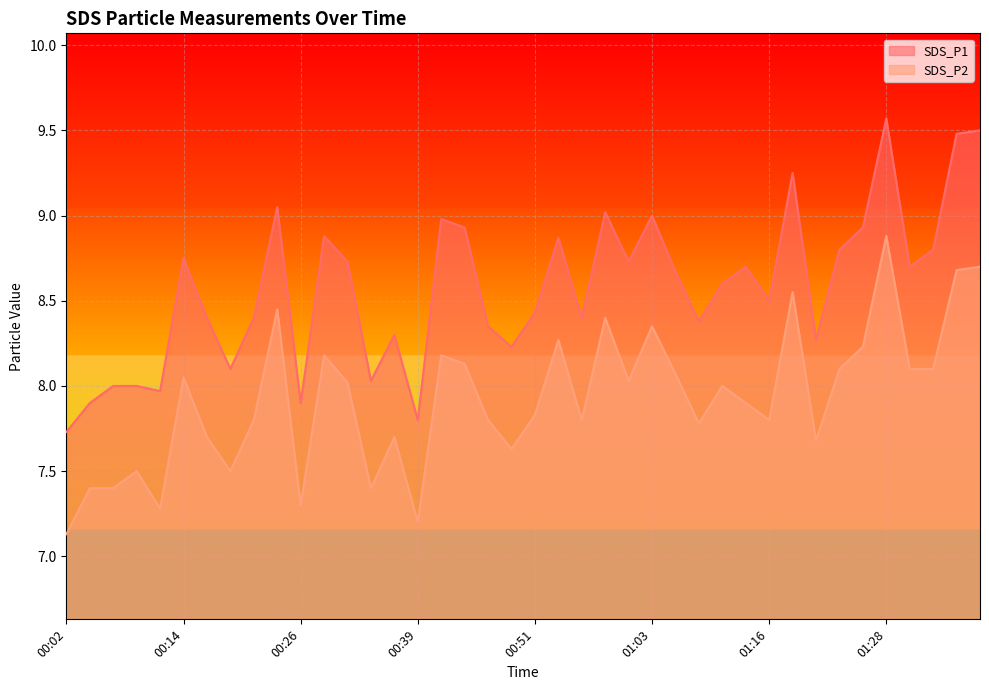

True or false: SDS_P1 and SDS_P2 intersect in this chart.

False